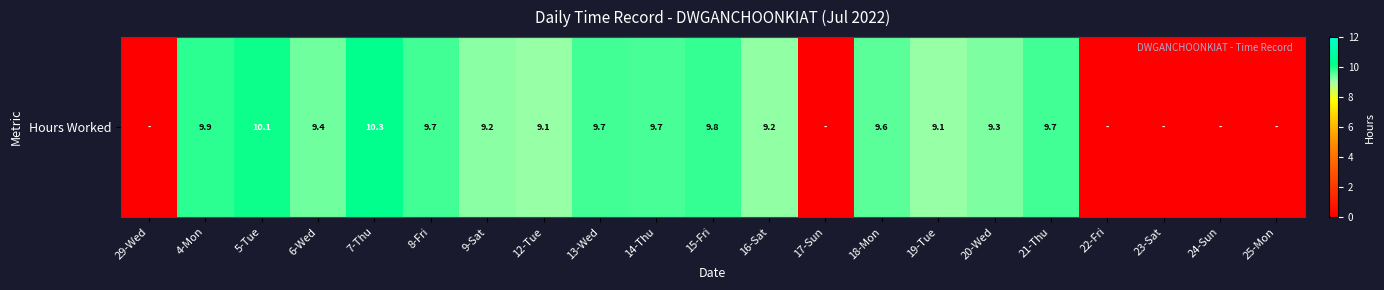

List the labels in order of value, largest first.

7-Thu, 5-Tue, 4-Mon, 15-Fri, 8-Fri, 13-Wed, 21-Thu, 14-Thu, 18-Mon, 6-Wed, 20-Wed, 9-Sat, 16-Sat, 12-Tue, 19-Tue, 29-Wed, 17-Sun, 22-Fri, 23-Sat, 24-Sun, 25-Mon